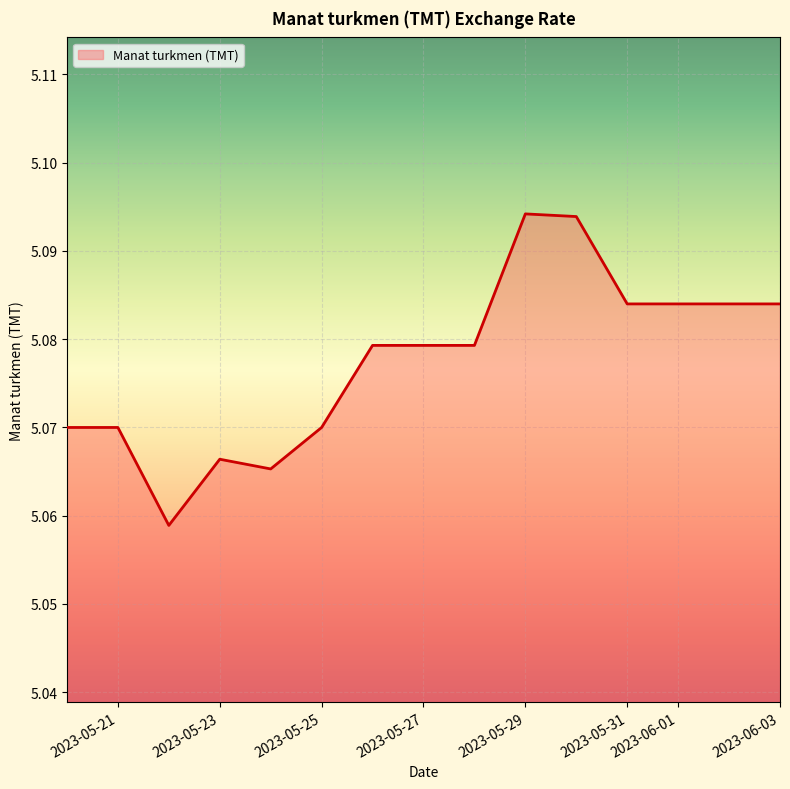

Reading left to right, transcribe all the data shown in this chart.

5.1	5.1	5.1	5.1	5.1	5.1	5.1	5.1	5.1	5.1	5.1	5.1	5.1	5.1	5.1